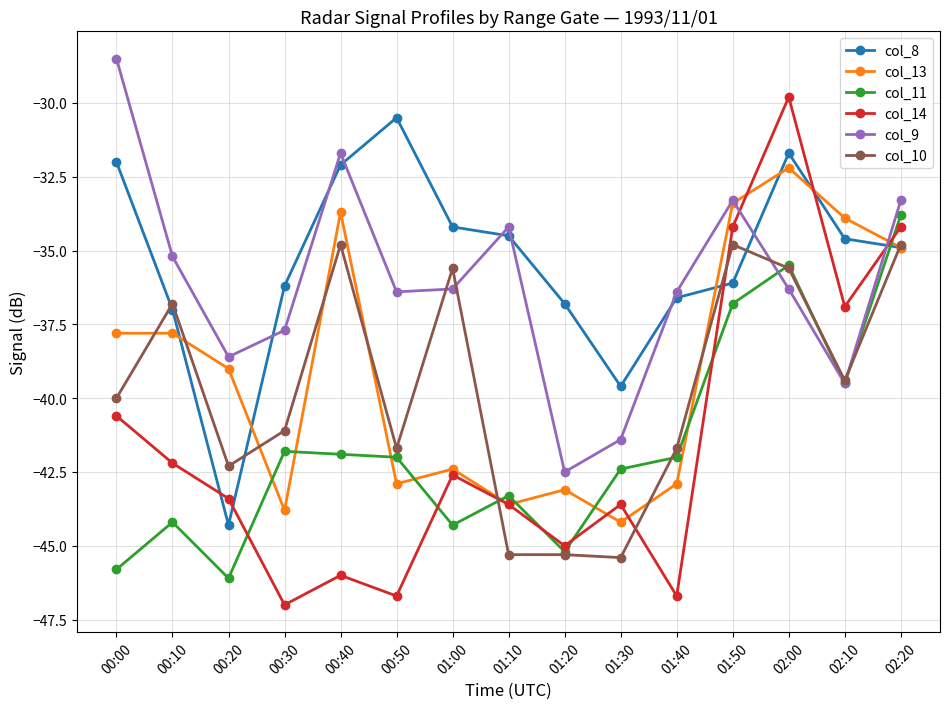

Reading left to right, list all the values displayed in this chart.

col_8: 00:00=-32.0	00:10=-37.0	00:20=-44.3	00:30=-36.2	00:40=-32.1	00:50=-30.5	01:00=-34.2	01:10=-34.5	01:20=-36.8	01:30=-39.6	01:40=-36.6	01:50=-36.1	02:00=-31.7	02:10=-34.6	02:20=-34.9
col_13: 00:00=-37.8	00:10=-37.8	00:20=-39.0	00:30=-43.8	00:40=-33.7	00:50=-42.9	01:00=-42.4	01:10=-43.6	01:20=-43.1	01:30=-44.2	01:40=-42.9	01:50=-33.4	02:00=-32.2	02:10=-33.9	02:20=-34.9
col_11: 00:00=-45.8	00:10=-44.2	00:20=-46.1	00:30=-41.8	00:40=-41.9	00:50=-42.0	01:00=-44.3	01:10=-43.3	01:20=-45.2	01:30=-42.4	01:40=-42.0	01:50=-36.8	02:00=-35.5	02:10=-39.5	02:20=-33.8
col_14: 00:00=-40.6	00:10=-42.2	00:20=-43.4	00:30=-47.0	00:40=-46.0	00:50=-46.7	01:00=-42.6	01:10=-43.6	01:20=-45.0	01:30=-43.6	01:40=-46.7	01:50=-34.2	02:00=-29.8	02:10=-36.9	02:20=-34.2
col_9: 00:00=-28.5	00:10=-35.2	00:20=-38.6	00:30=-37.7	00:40=-31.7	00:50=-36.4	01:00=-36.3	01:10=-34.2	01:20=-42.5	01:30=-41.4	01:40=-36.4	01:50=-33.3	02:00=-36.3	02:10=-39.5	02:20=-33.3
col_10: 00:00=-40.0	00:10=-36.8	00:20=-42.3	00:30=-41.1	00:40=-34.8	00:50=-41.7	01:00=-35.6	01:10=-45.3	01:20=-45.3	01:30=-45.4	01:40=-41.7	01:50=-34.8	02:00=-35.6	02:10=-39.4	02:20=-34.8